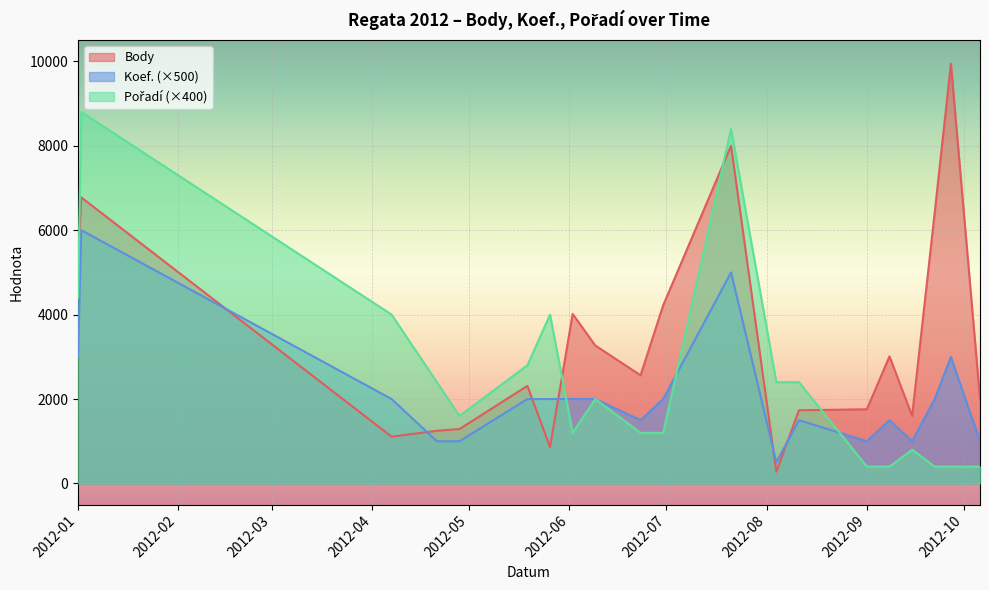

What is the total value across all series at 2012-05-26?

6860